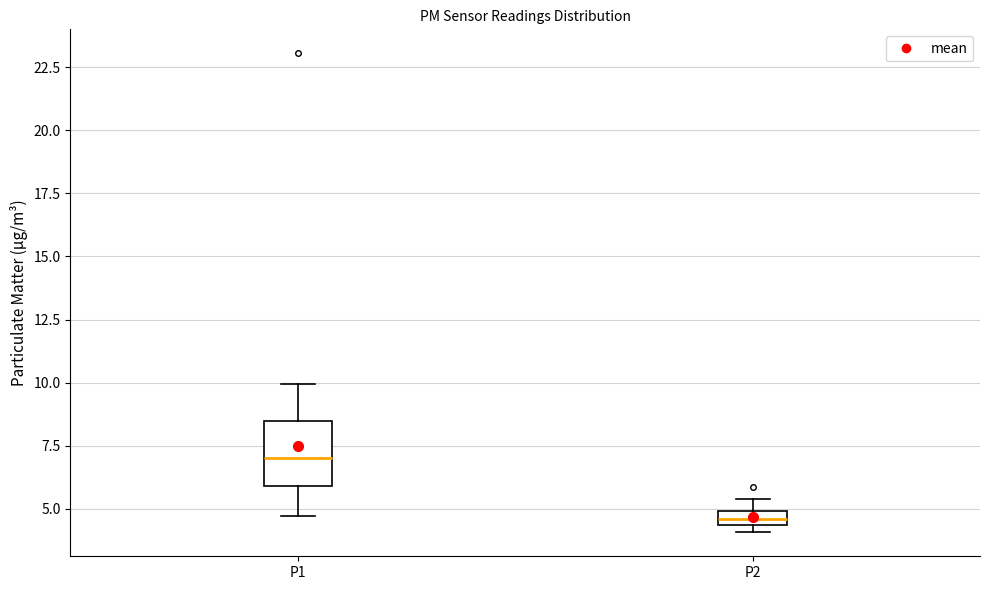

Where is the lower edge of the box for P2 on the y-axis? The values are not printed on the chart, so give them approximately, as read against the axis.

4.5